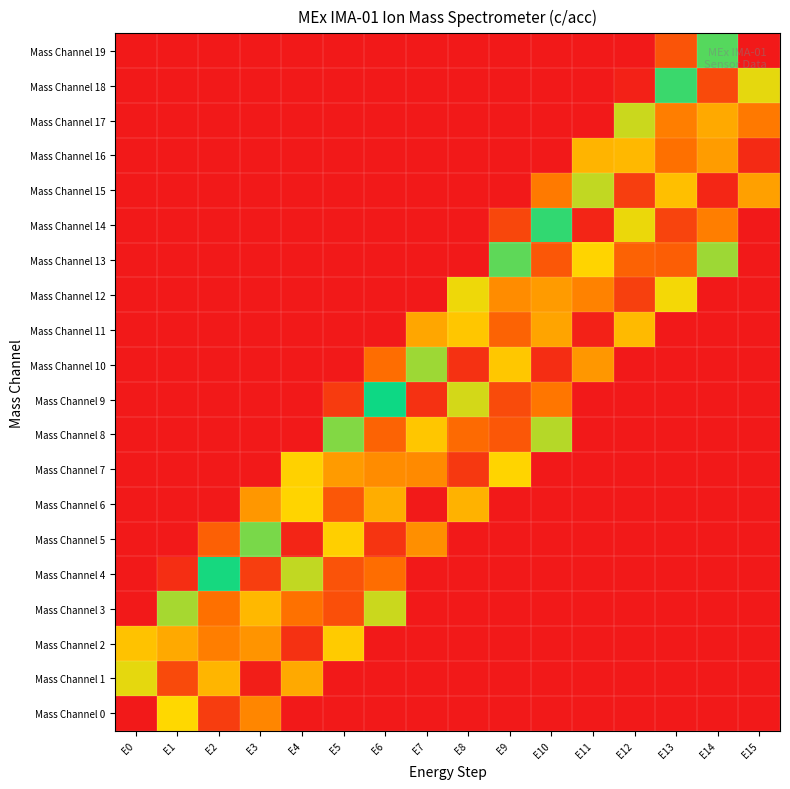

At how many categories does at least one series exceed 0?

16